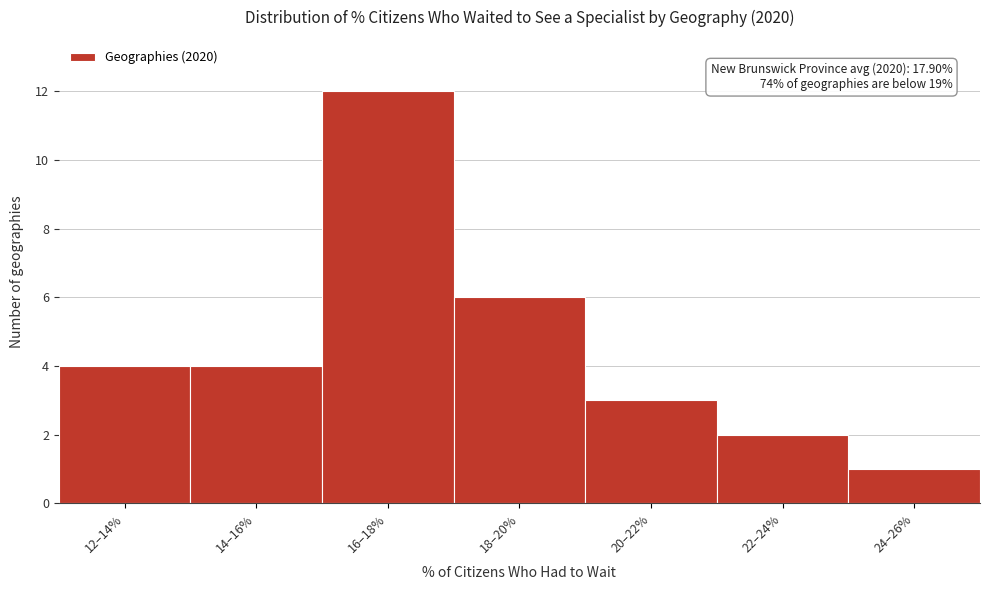

Reading left to right, transcribe all the data shown in this chart.

4	4	12	6	3	2	1